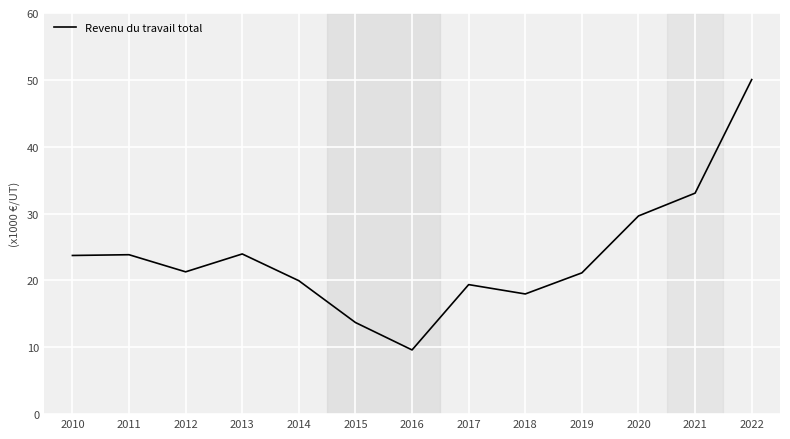

Does the chart have visible grid lines?

Yes